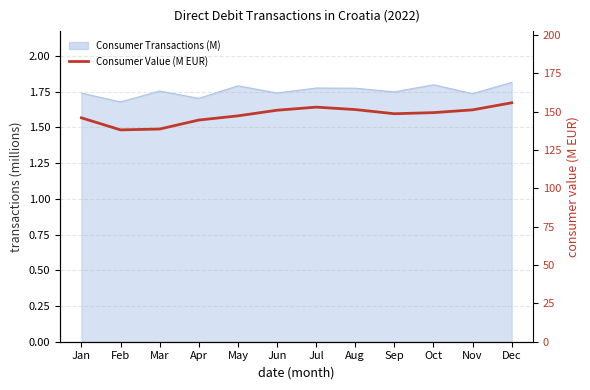

Reading right to left, list all the values displayed in this chart.

155.7	151.1	149.3	148.6	151.3	152.9	150.9	147.2	144.5	138.6	138.1	145.9